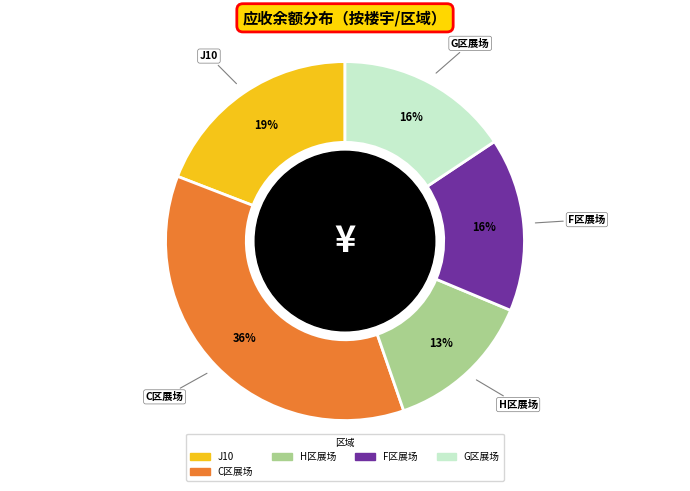

To the nearest percent, what is the difference between the largest and smallest slice percentages?

23%